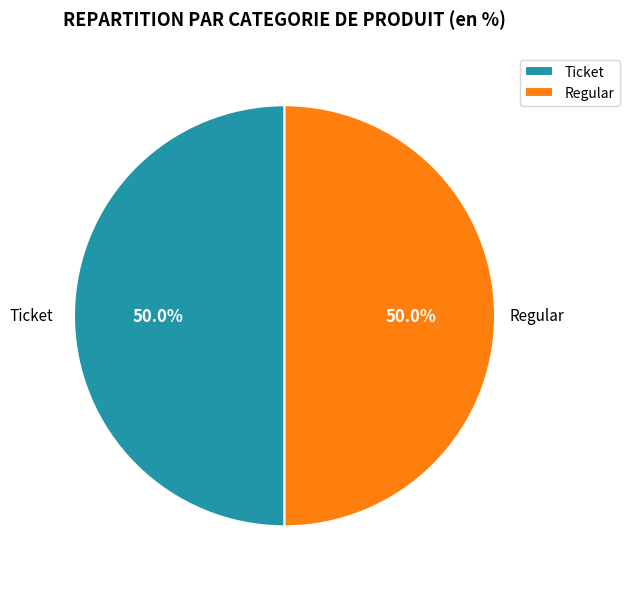

What is the ratio of the value at Ticket to the value at Regular?

1.0